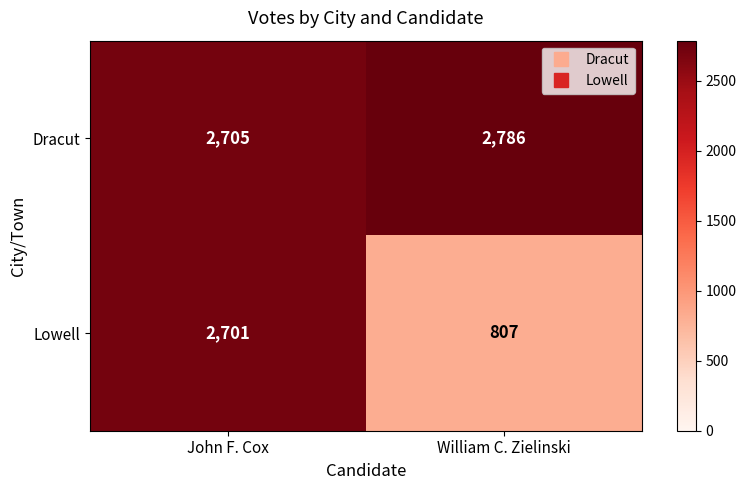

List the series in order of their peak value, highest first.

Dracut, Lowell